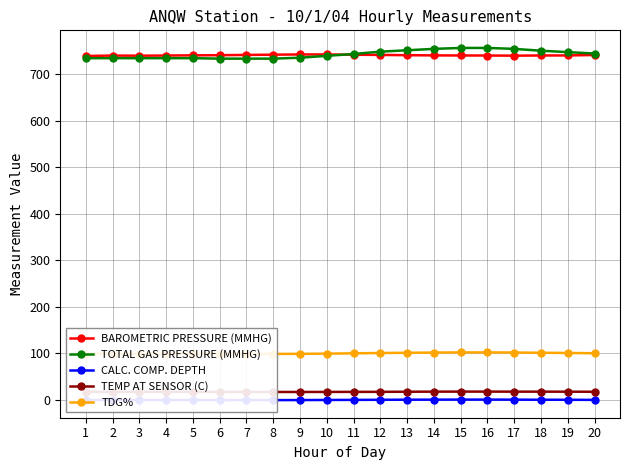

The TDG% series shows 140.0 at 14. True or false?

False